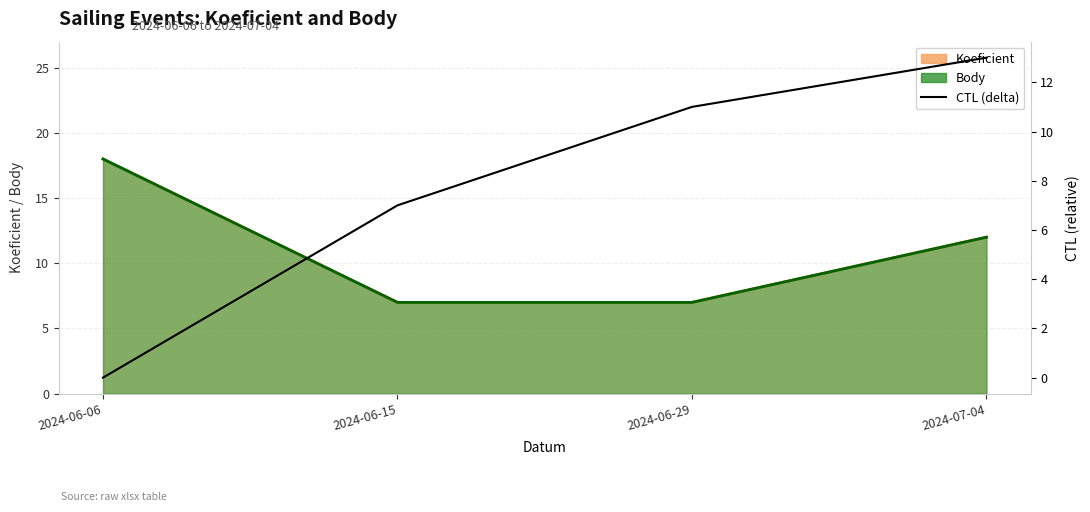

What is the sum of the values at 2024-06-15 and 2024-06-06?

7